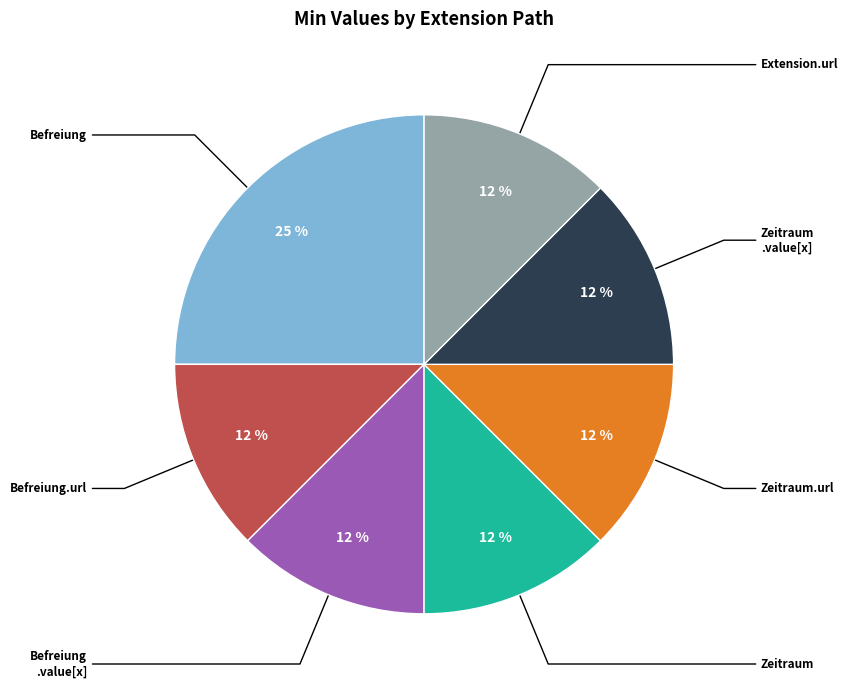

To the nearest percent, what is the average slice percentage?

14%